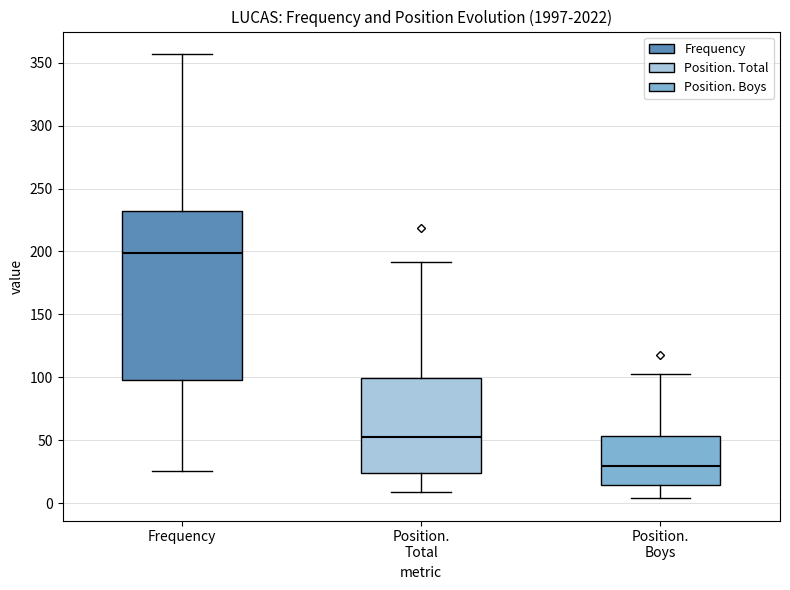

Reading left to right, read every box against the y-axis: the position of its median line, the range the box covers, and the ends of its whiskers. The values are not printed on the chart, so give them approximately, as read against the axis.

Frequency: median 200, box 100 to 230, whiskers 25 to 355
Position. Total: median 55, box 25 to 100, whiskers 10 to 190
Position. Boys: median 30, box 15 to 55, whiskers 5 to 105